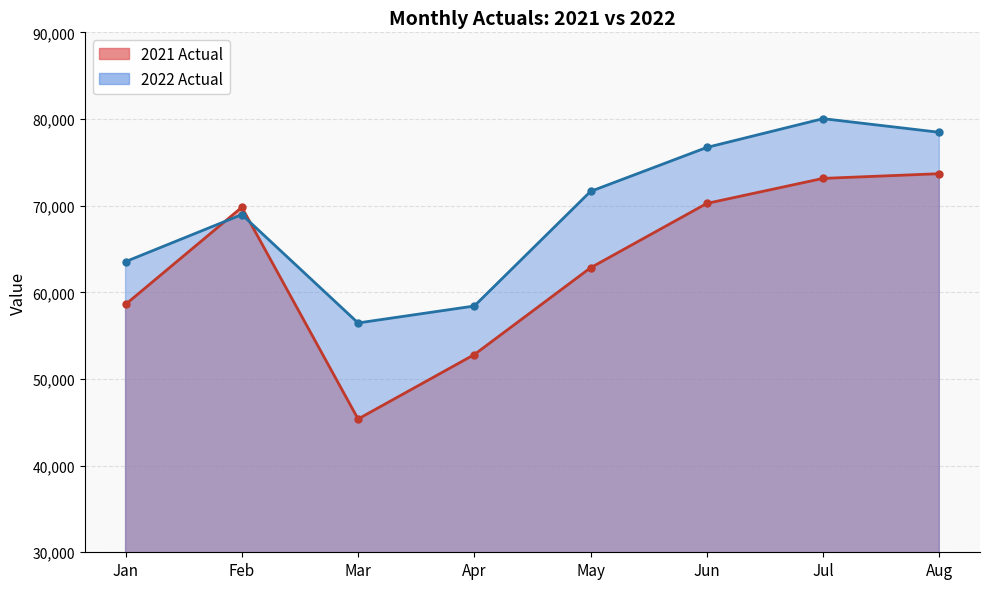

What is the value of the 2022 Actual point at the 7th from the left?

80038